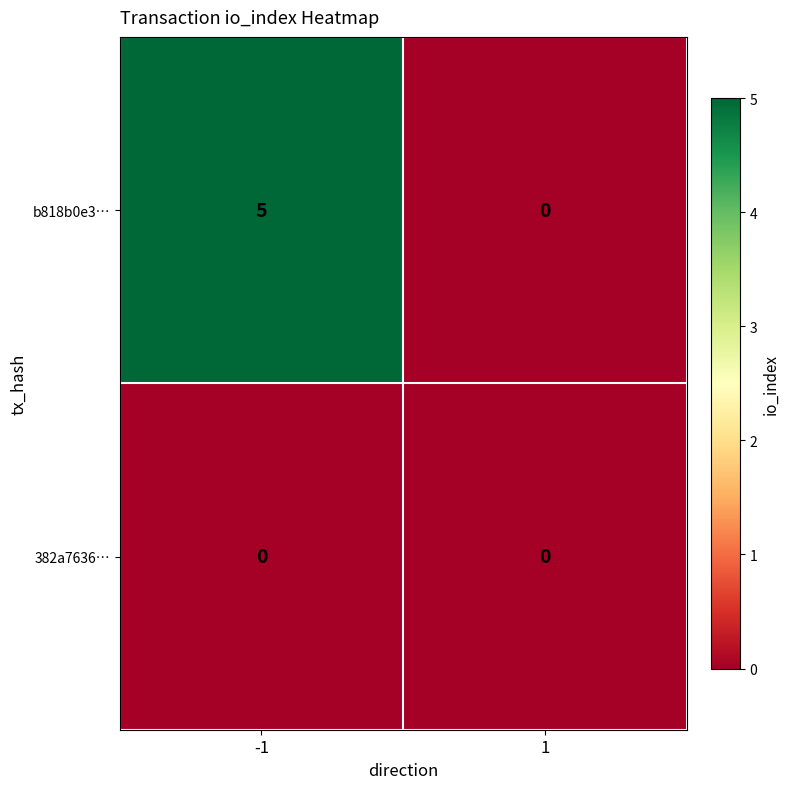

Which series has the largest total across all categories?

b818b0e3…